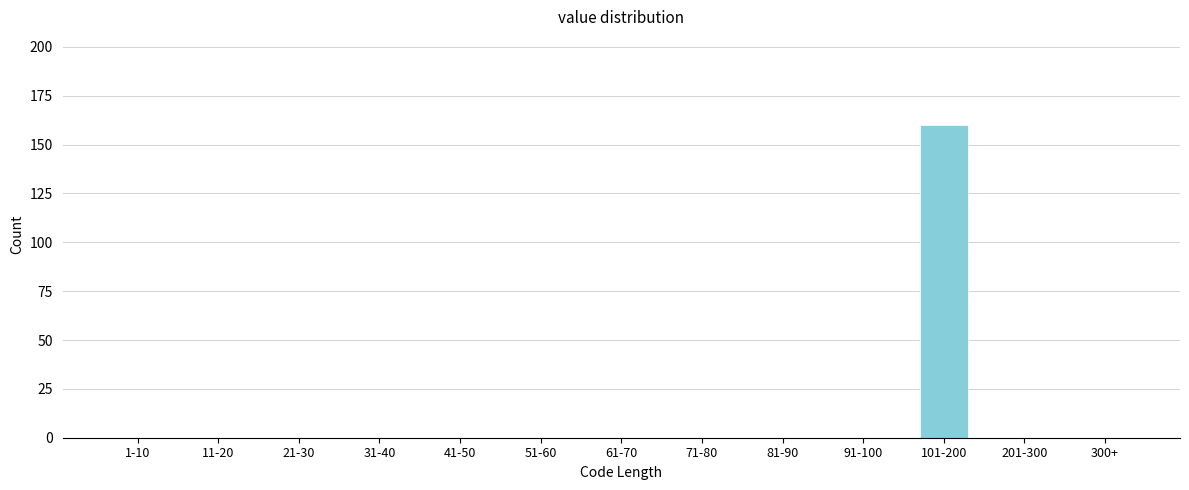

Reading left to right, extract all data points from this chart.

1-10=0	11-20=0	21-30=0	31-40=0	41-50=0	51-60=0	61-70=0	71-80=0	81-90=0	91-100=0	101-200=160	201-300=0	300+=0